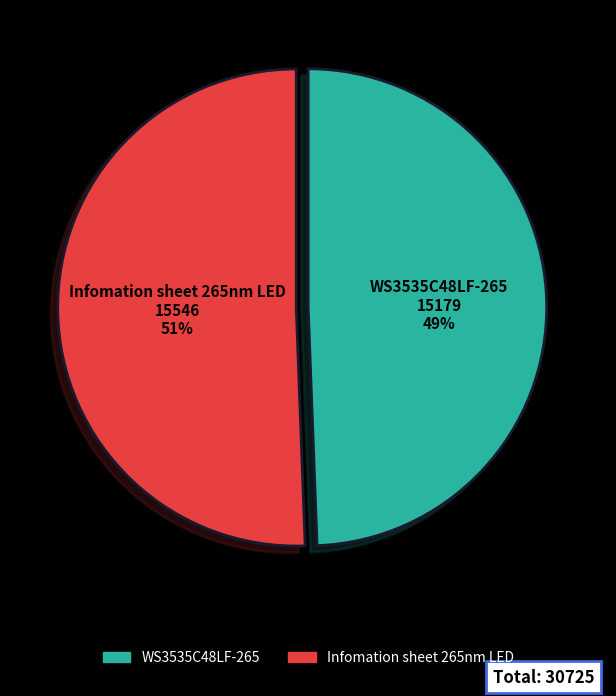

The WS3535C48LF-265 slice represents 59% of the pie. True or false?

False